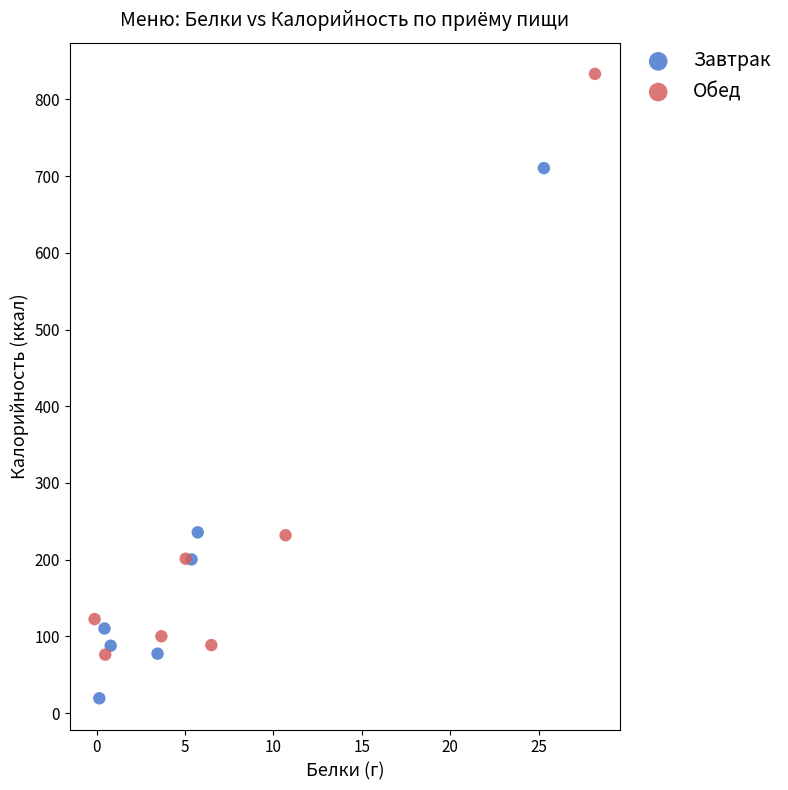

Which series contains the lowest Y value?

Завтрак